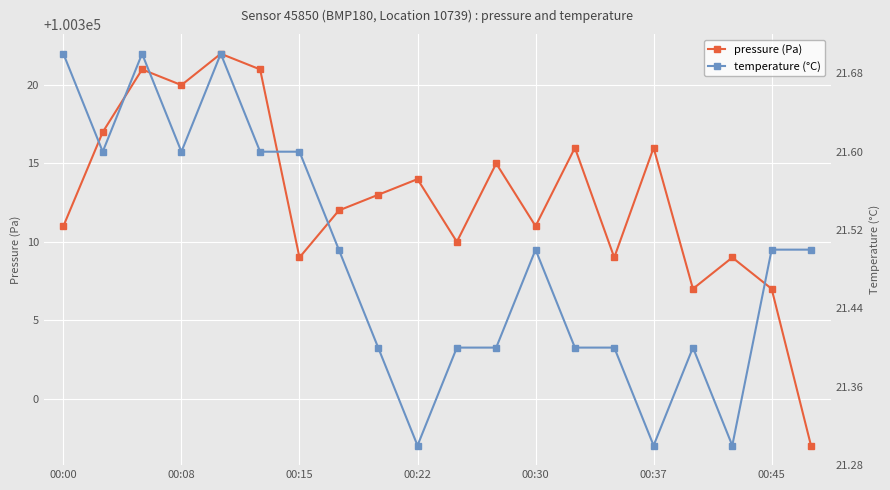

True or false: pressure (Pa) has a value of 166023.7 at 00:30.

False